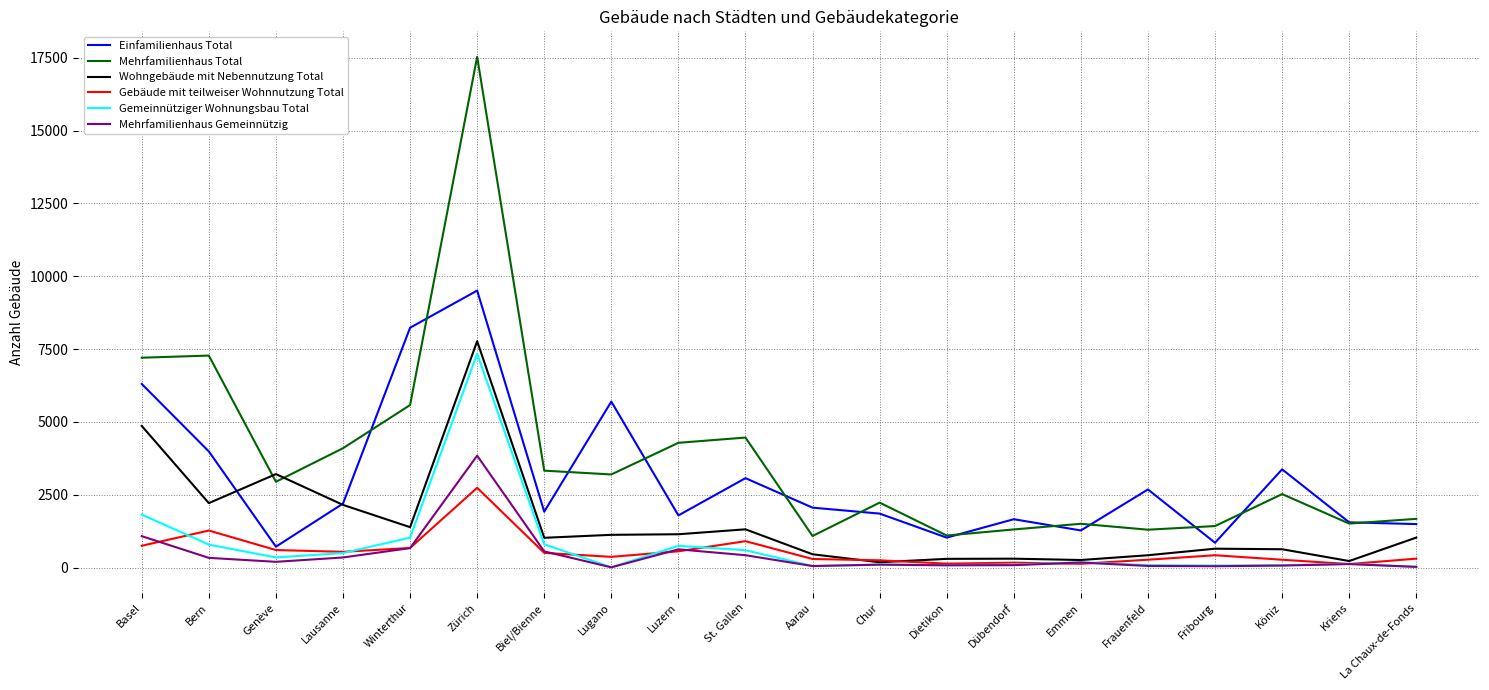

True or false: Gemeinnütziger Wohnungsbau Total and Mehrfamilienhaus Total cross at least once.

False